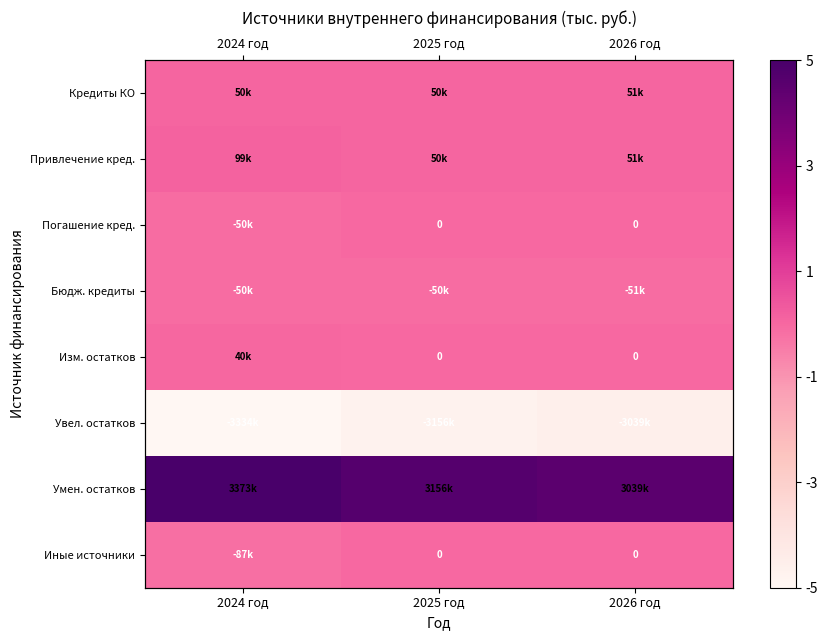

Count the number of categories in the chart.

3